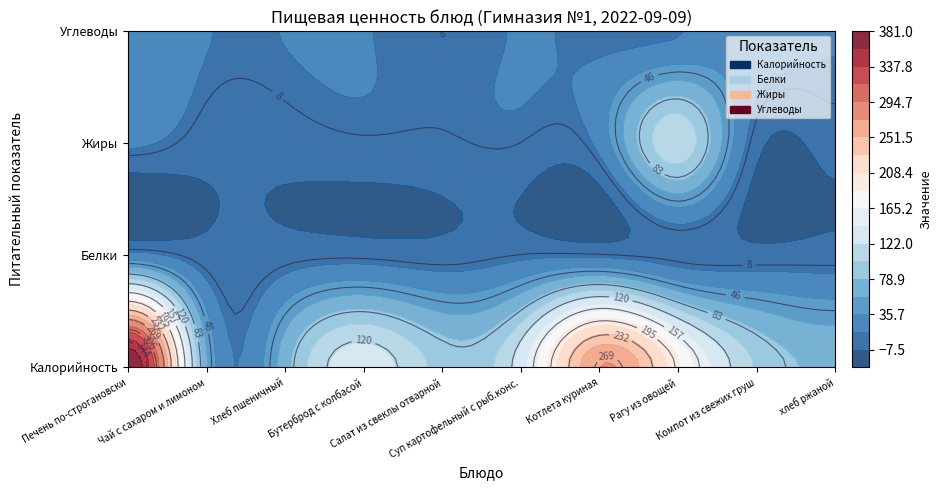

How many series are shown in this chart?

4